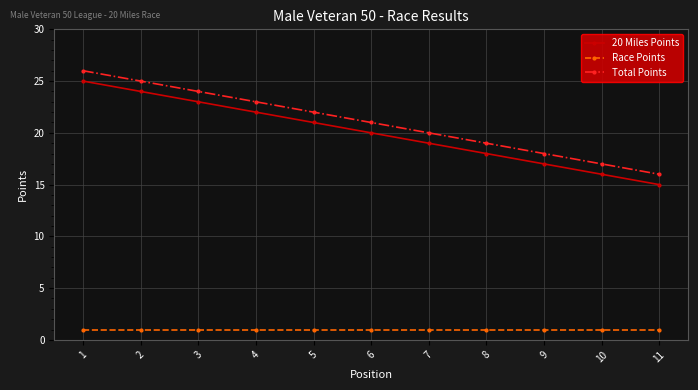

Is this an area chart (filled region under the line)?

No